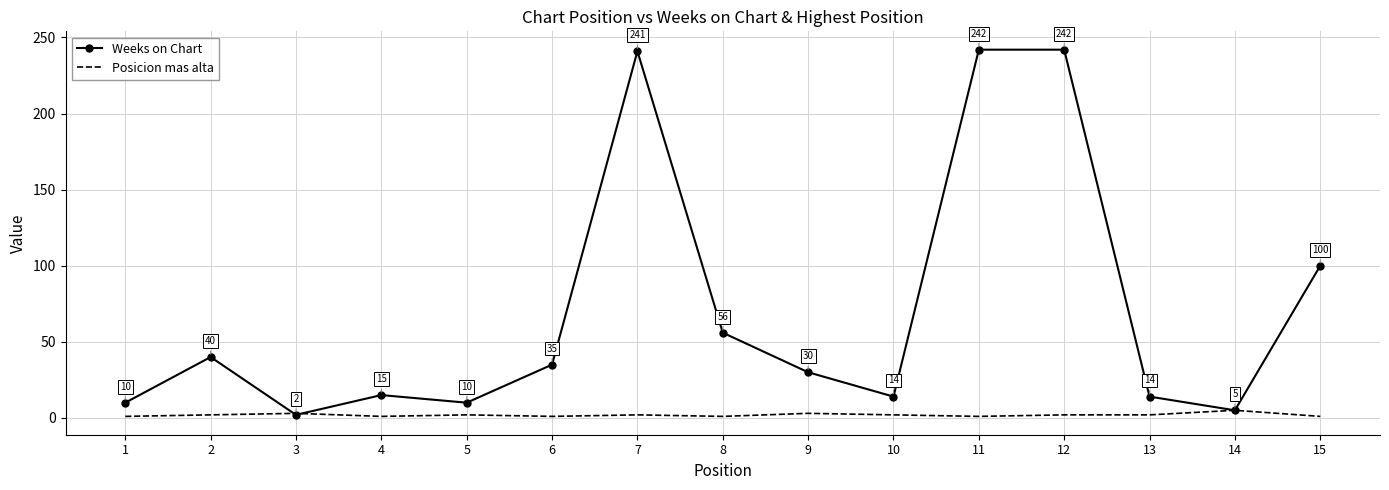

At 3, list the series in order from largest to smallest.

Posicion mas alta, Weeks on Chart